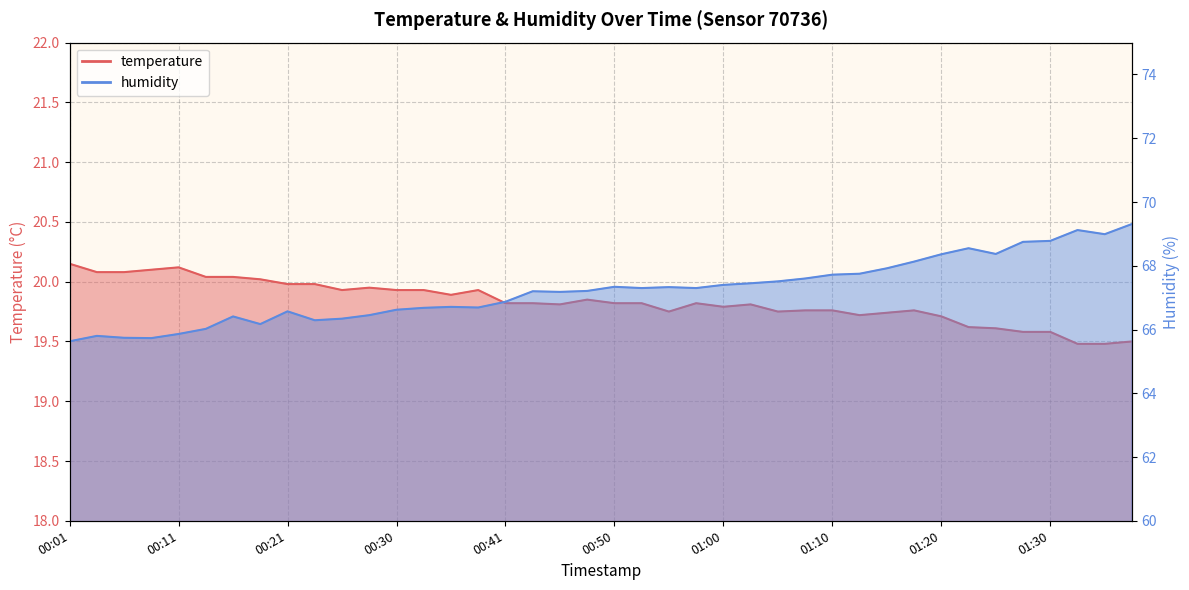

Which label corresponds to the smallest value in the chart?

01:32